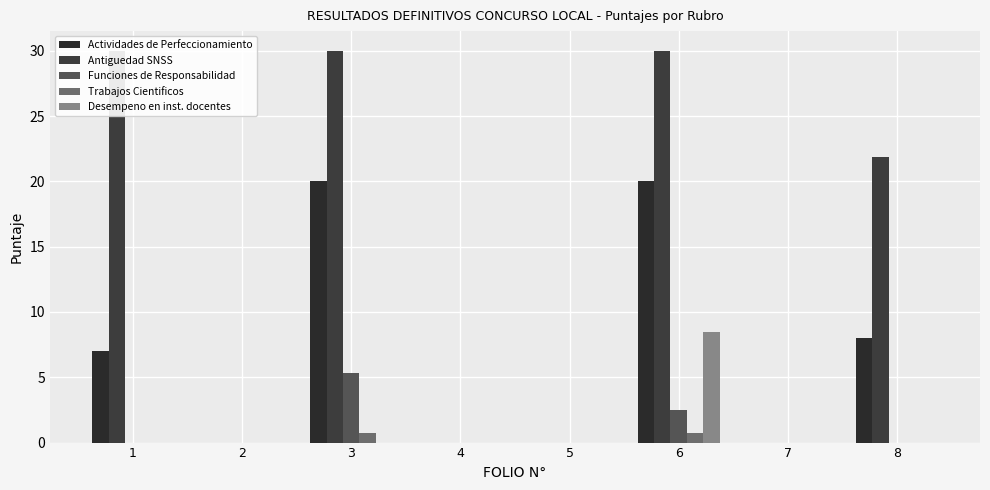

Reading right to left, transcribe all the data shown in this chart.

Actividades de Perfeccionamiento: 8=8.0	7=0.0	6=20.0	5=0.0	4=0.0	3=20.0	2=0.0	1=7.0
Antiguedad SNSS: 8=21.8	7=0.0	6=30.0	5=0.0	4=0.0	3=30.0	2=0.0	1=30.0
Funciones de Responsabilidad: 8=0.0	7=0.0	6=2.5	5=0.0	4=0.0	3=5.4	2=0.0	1=0.0
Trabajos Cientificos: 8=0.0	7=0.0	6=0.8	5=0.0	4=0.0	3=0.8	2=0.0	1=0.0
Desempeno en inst. docentes: 8=0.0	7=0.0	6=8.4	5=0.0	4=0.0	3=0.0	2=0.0	1=0.0